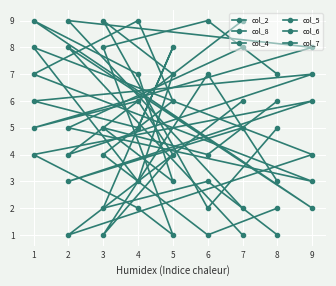

What is the value of the col_4 point at the 2nd from the left?

9